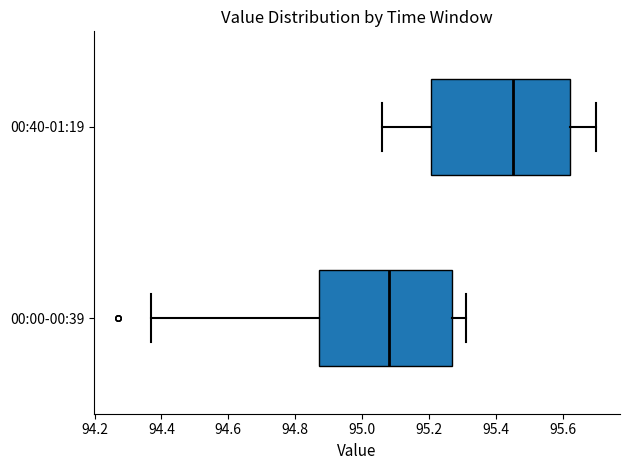

Where is the left edge of the box for 00:00-00:39 on the x-axis? The values are not printed on the chart, so give them approximately, as read against the axis.

94.88